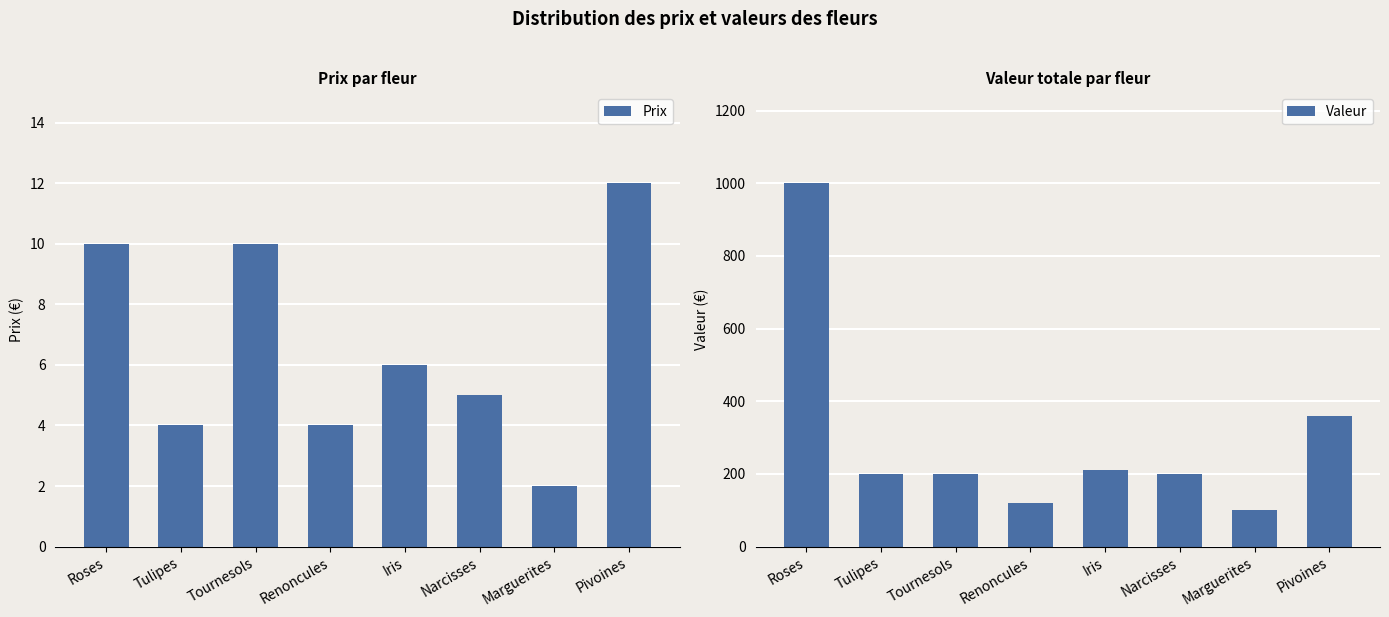

What value does the Valeur series have at Iris?

210